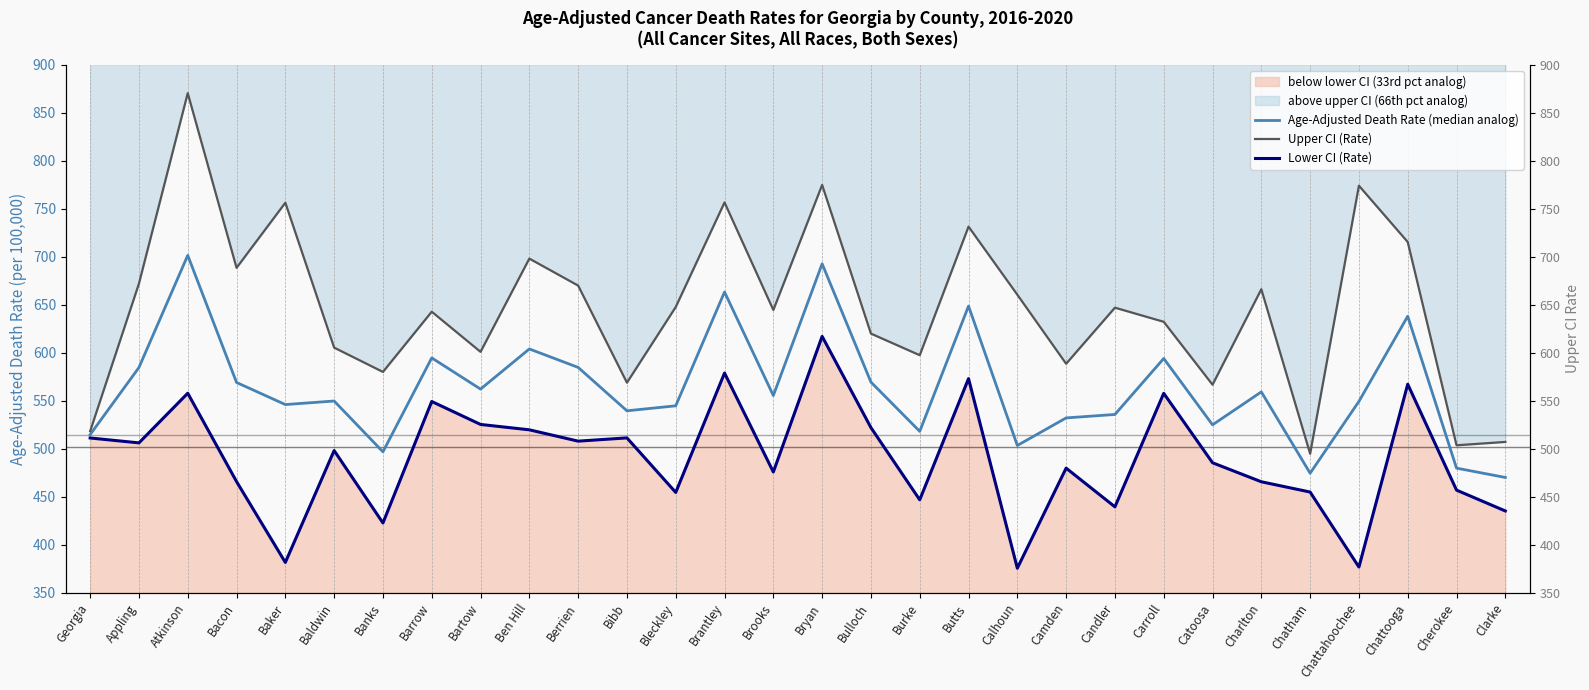

Where is Lower CI (Rate) nearest to the value 496?

Baldwin